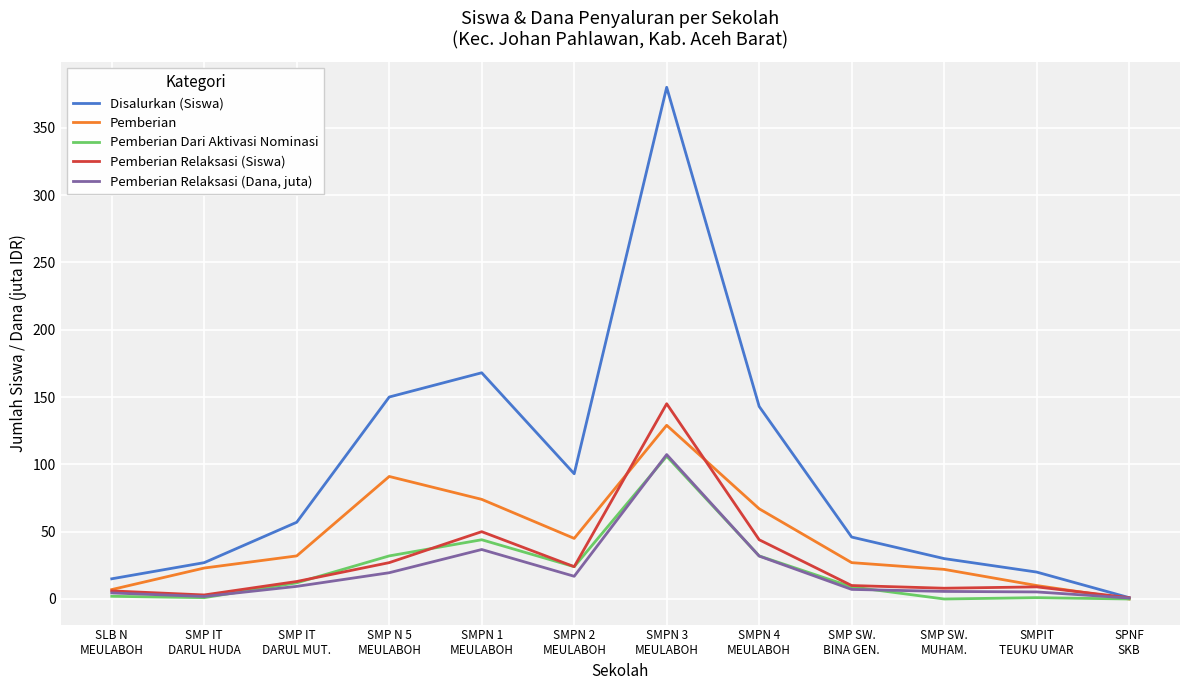

List the series in order of their peak value, lowest first.

Pemberian Dari Aktivasi Nominasi, Pemberian Relaksasi (Dana, juta), Pemberian, Pemberian Relaksasi (Siswa), Disalurkan (Siswa)